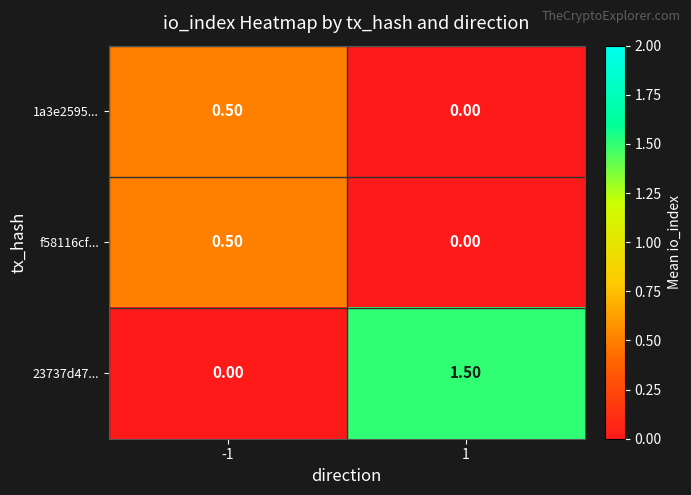

At which category is the sum across all series the highest?

1